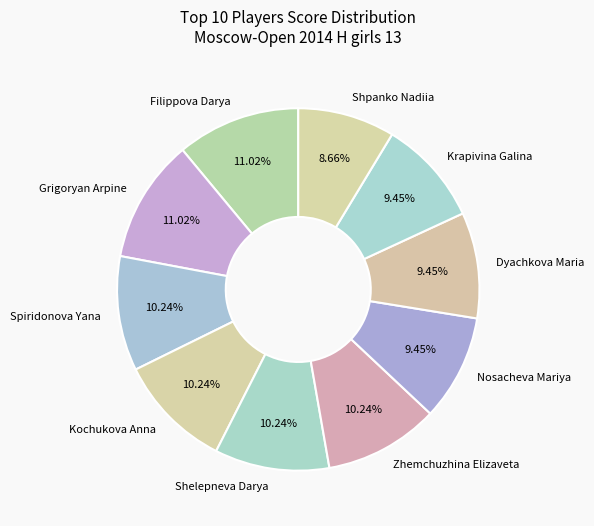

What is the total percentage of Grigoryan Arpine and Filippova Darya?

22.0%